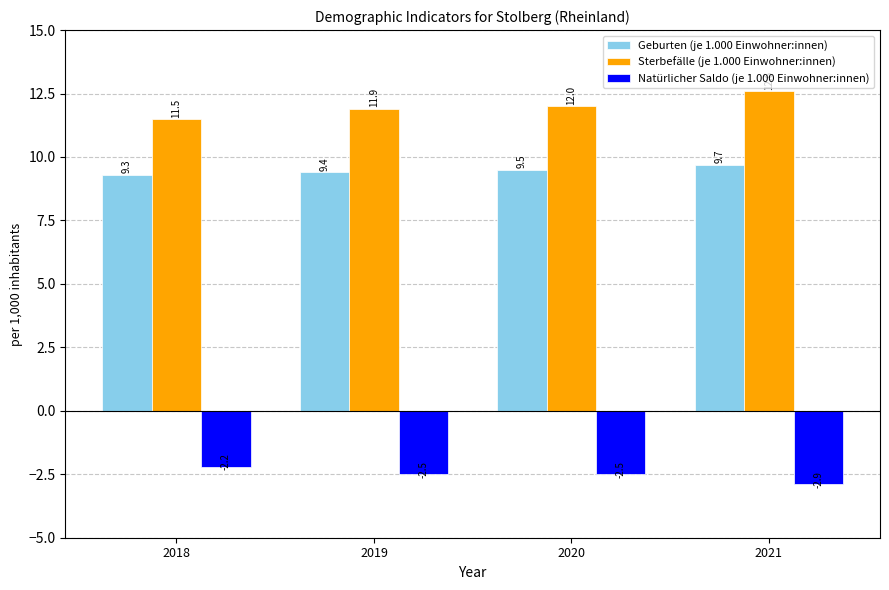

The value of Geburten (je 1.000 Einwohner:innen) at 2018 is 9.3. True or false?

True